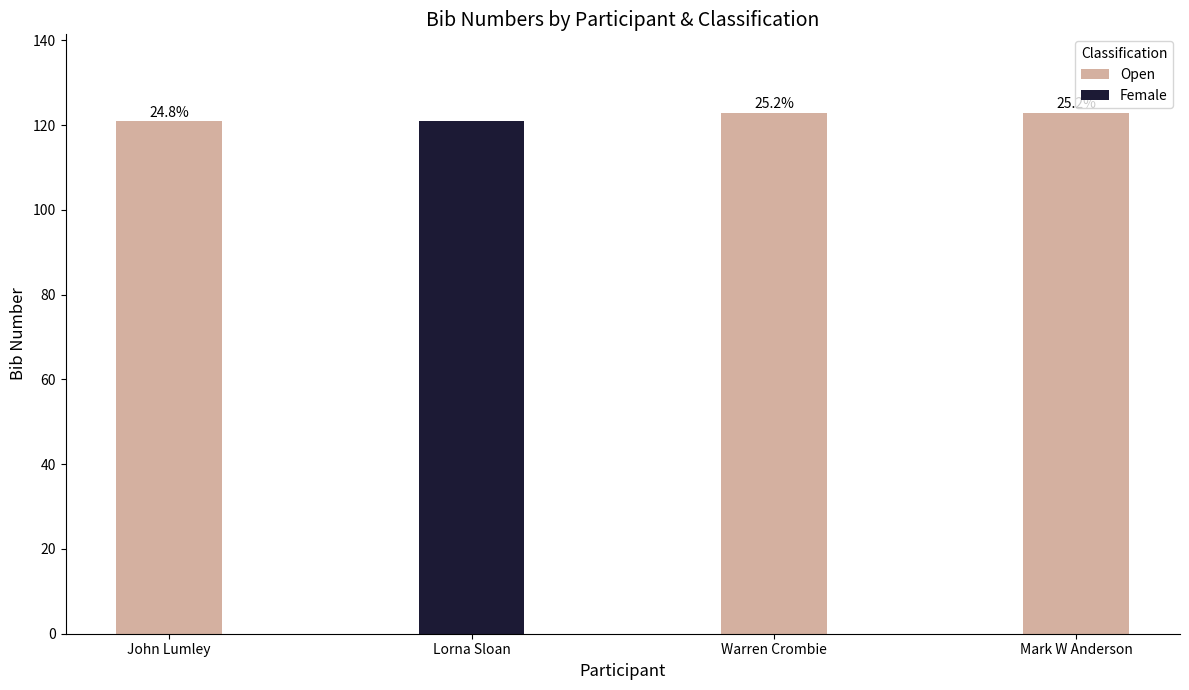

What is the smallest value displayed?

121